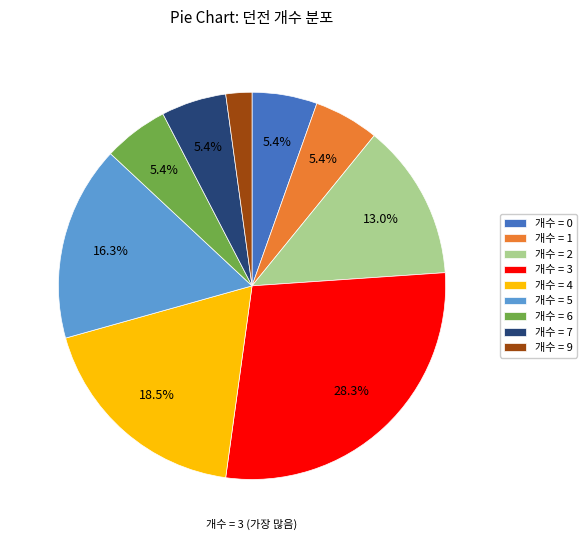

Does any single category account for the majority?

No